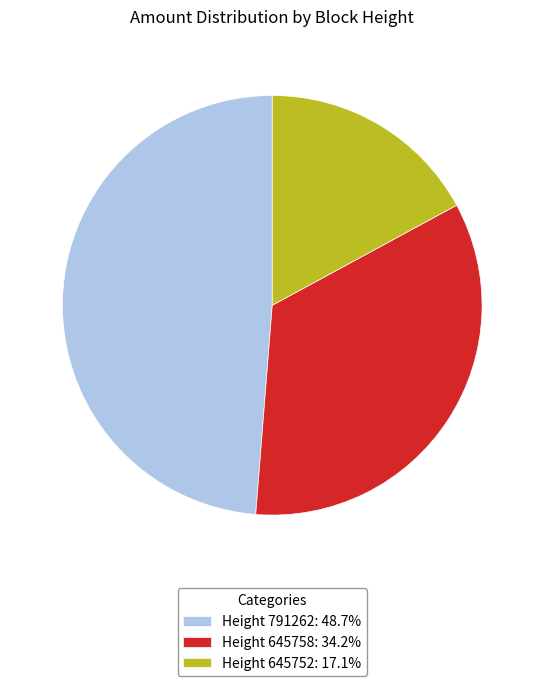

Combined, do Height 791262: 48.7% and Height 645758: 34.2% account for over 50%?

Yes